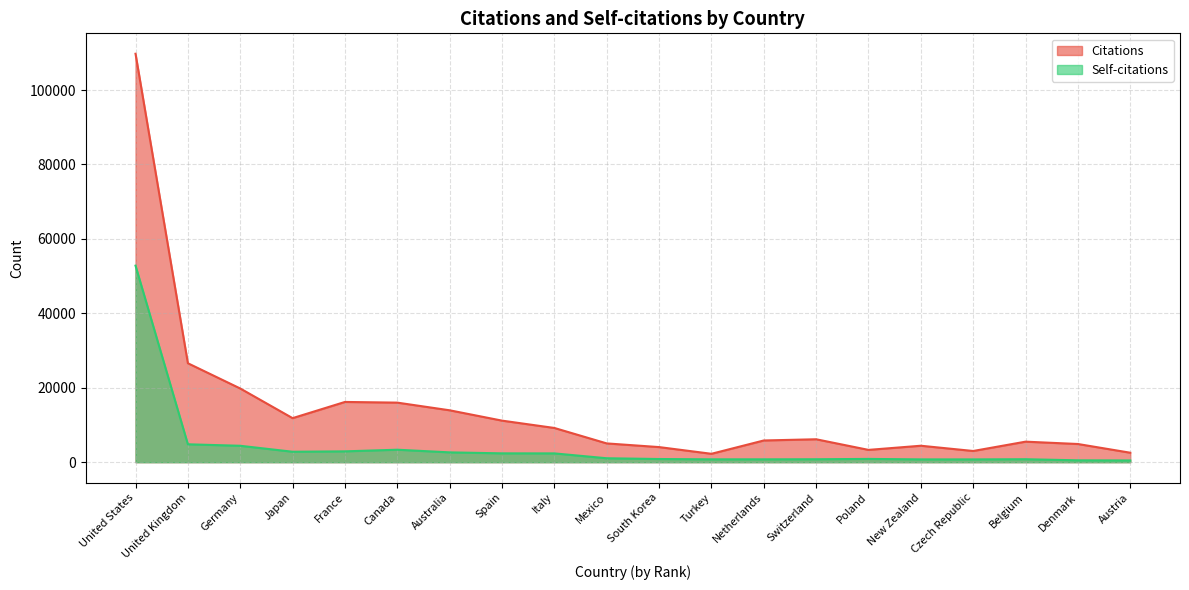

At which category does Self-citations reach its first local peak?

Canada